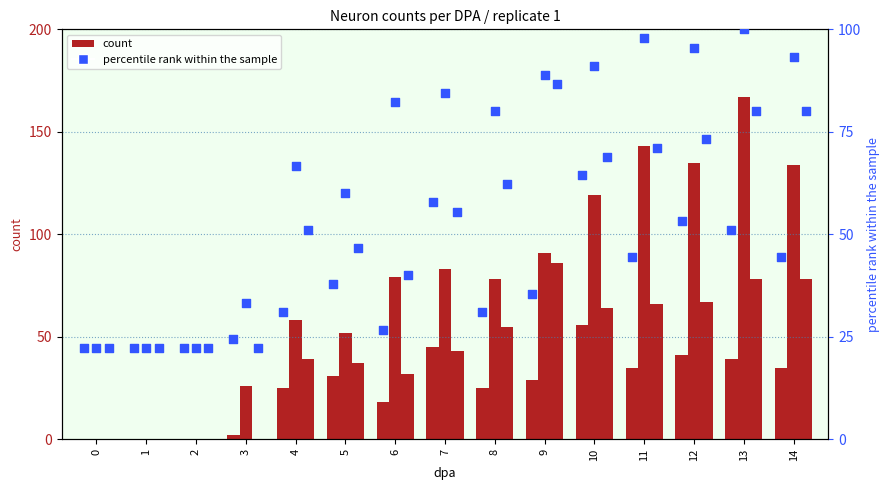

Which series reaches the minimum Y coordinate?

gad+ neuron number (count)